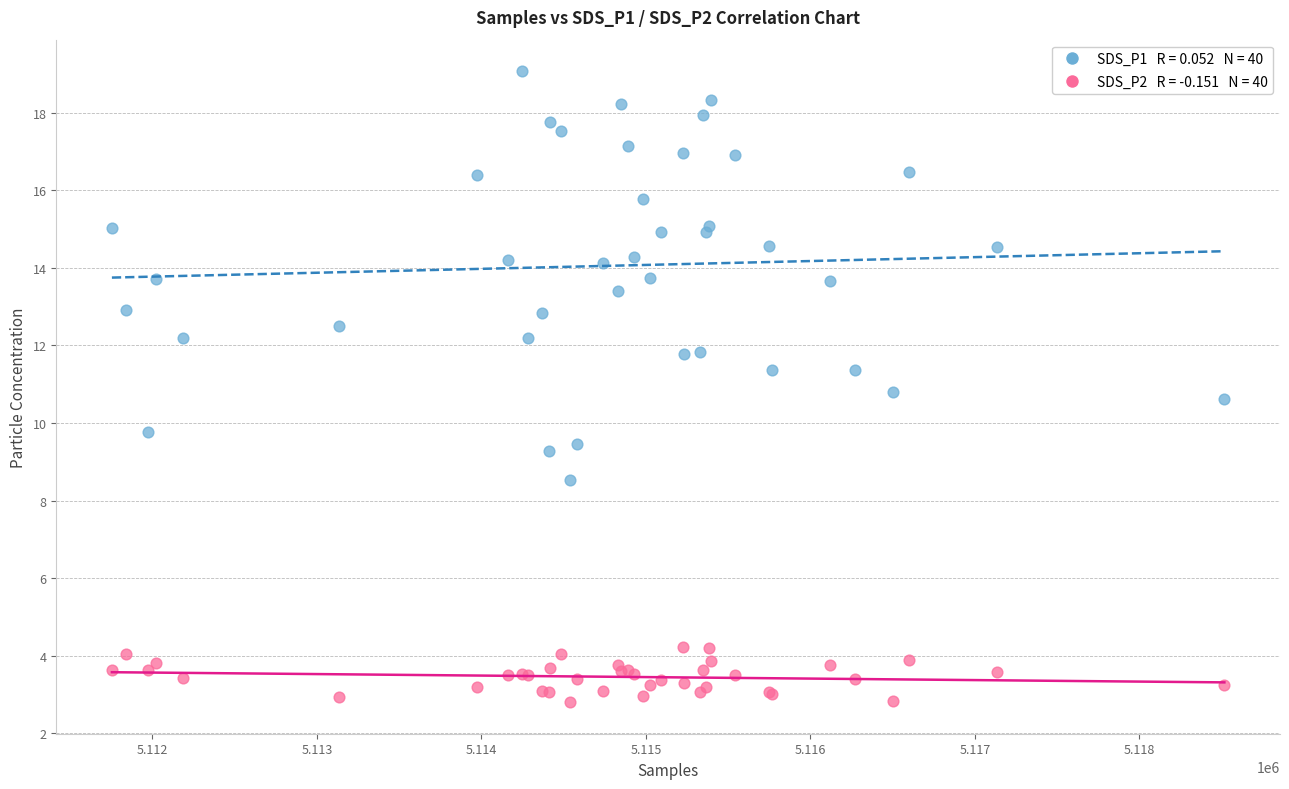

Across all series, what Y value is closest to 10?

9.8